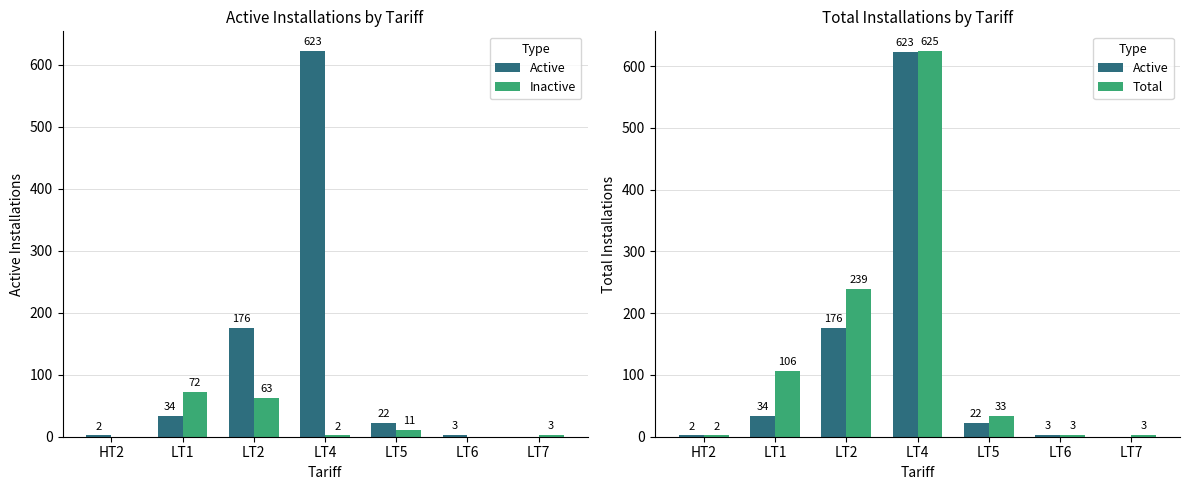

Reading left to right, list all the values displayed in this chart.

Active: HT2=2	LT1=34	LT2=176	LT4=623	LT5=22	LT6=3	LT7=0
Inactive: HT2=0	LT1=72	LT2=63	LT4=2	LT5=11	LT6=0	LT7=3
Total: HT2=2	LT1=106	LT2=239	LT4=625	LT5=33	LT6=3	LT7=3